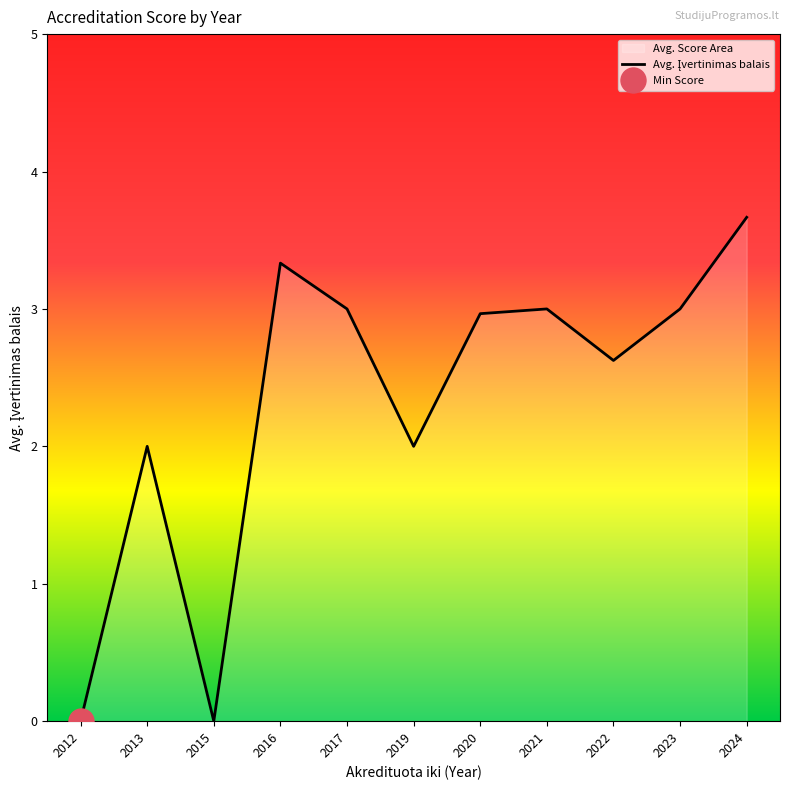

True or false: there are more than 1 points higher than both neighbors.

True